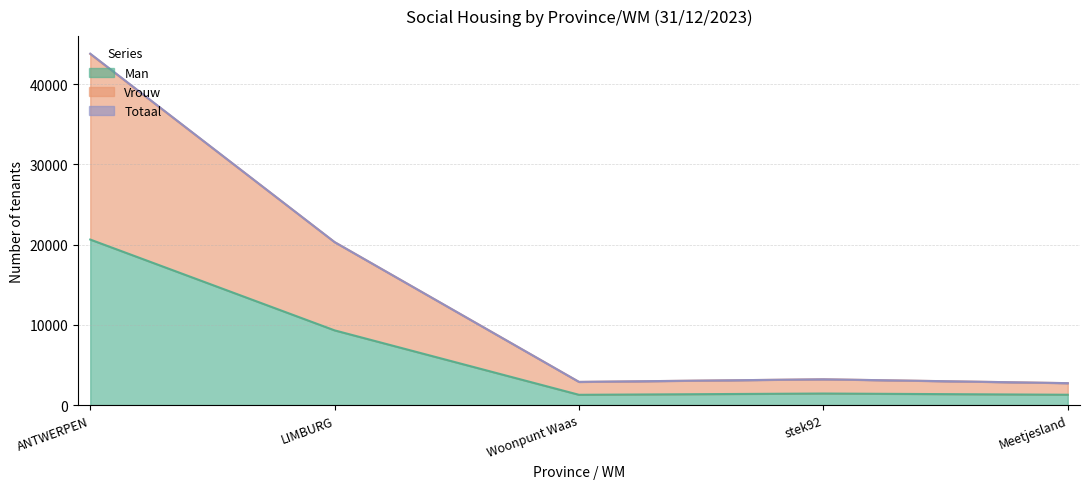

How many data points in Totaal are less than 3212?

2